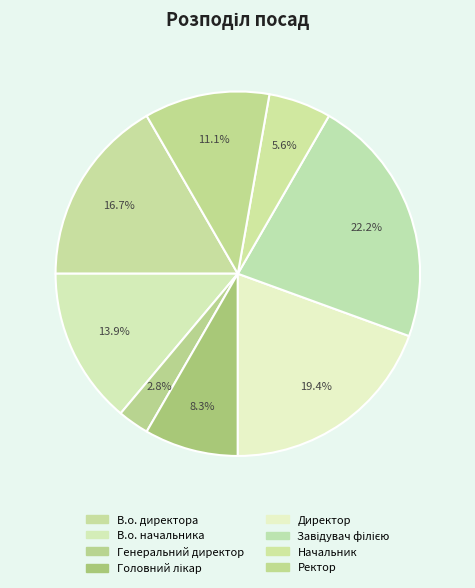

Do В.о. начальника and Ректор together represent more than half of the pie?

No